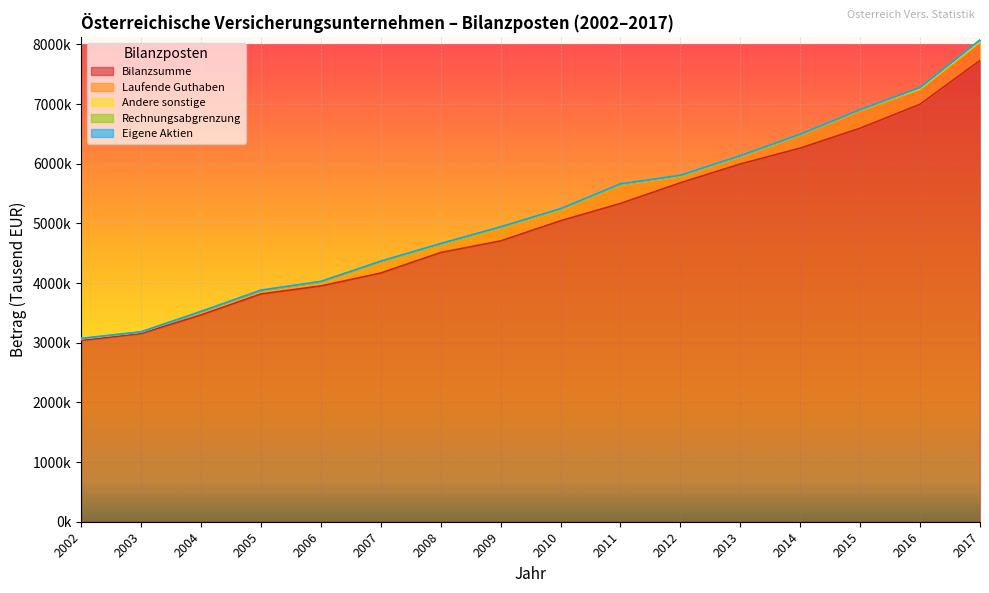

How many data points in Bilanzsumme are less than 5043810?

8